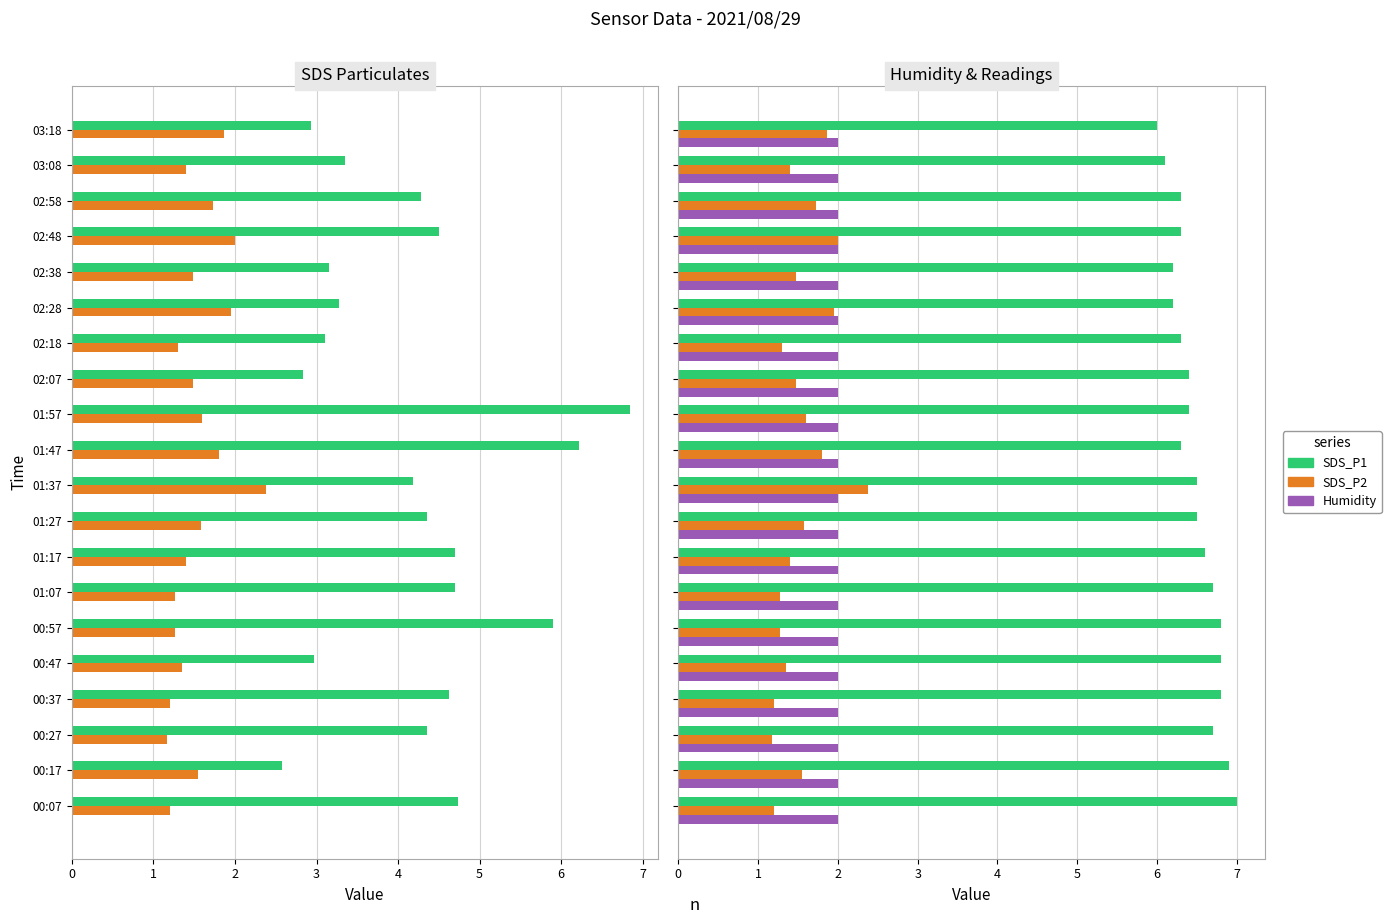

List the series in order of their peak value, lowest first.

Humidity, SDS_P2, SDS_P1